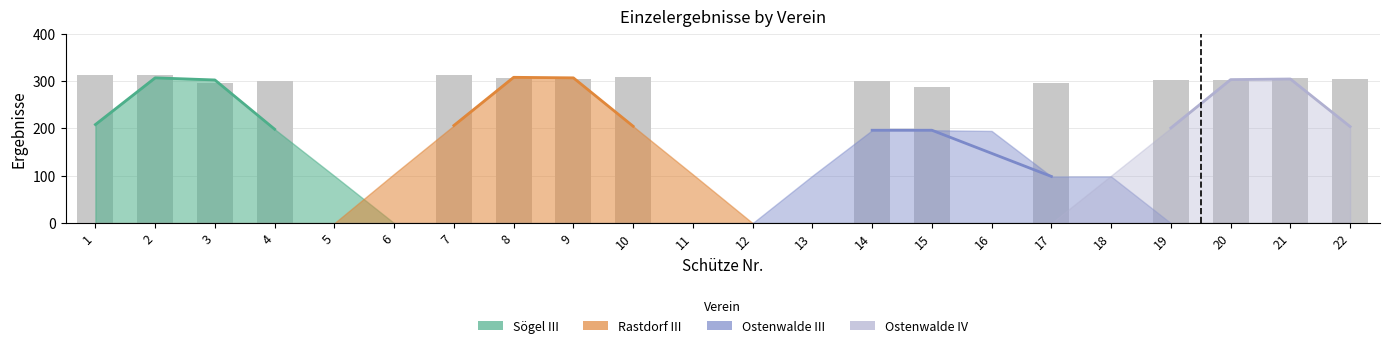

How many groups of bars are there?

22